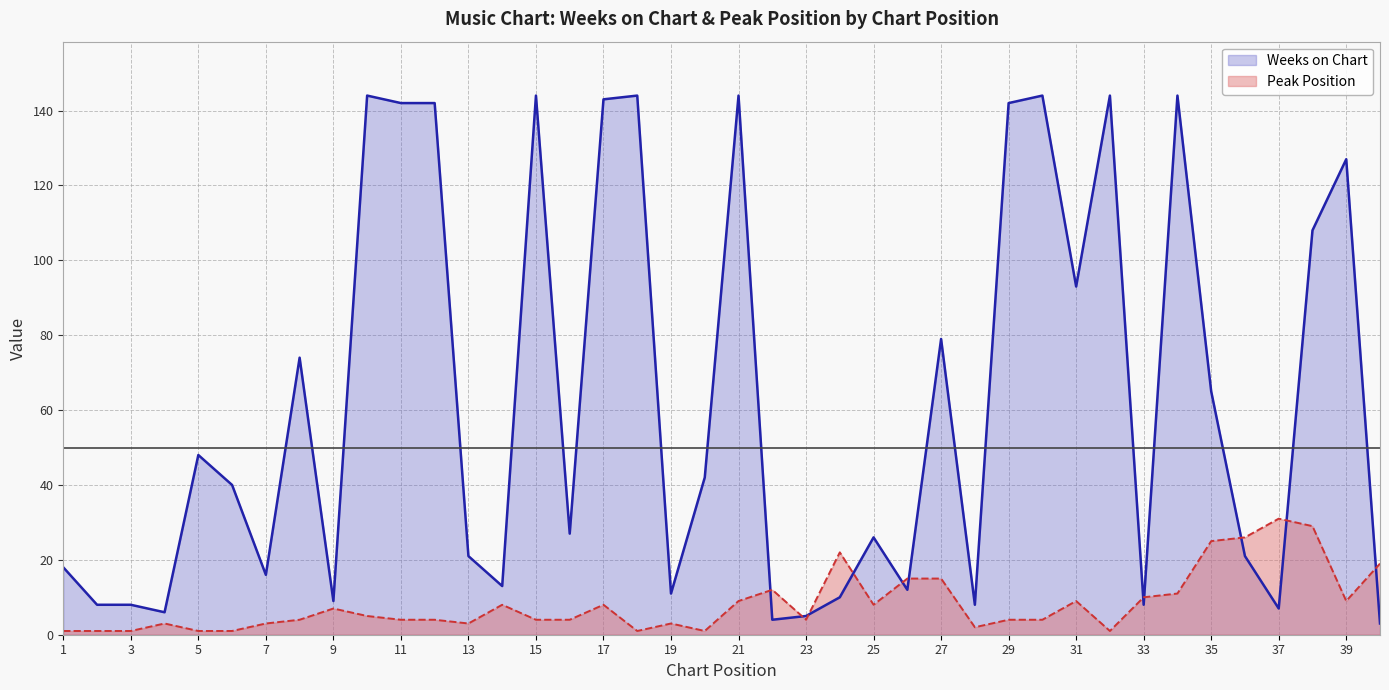

What is the total value across all series at 33?

18